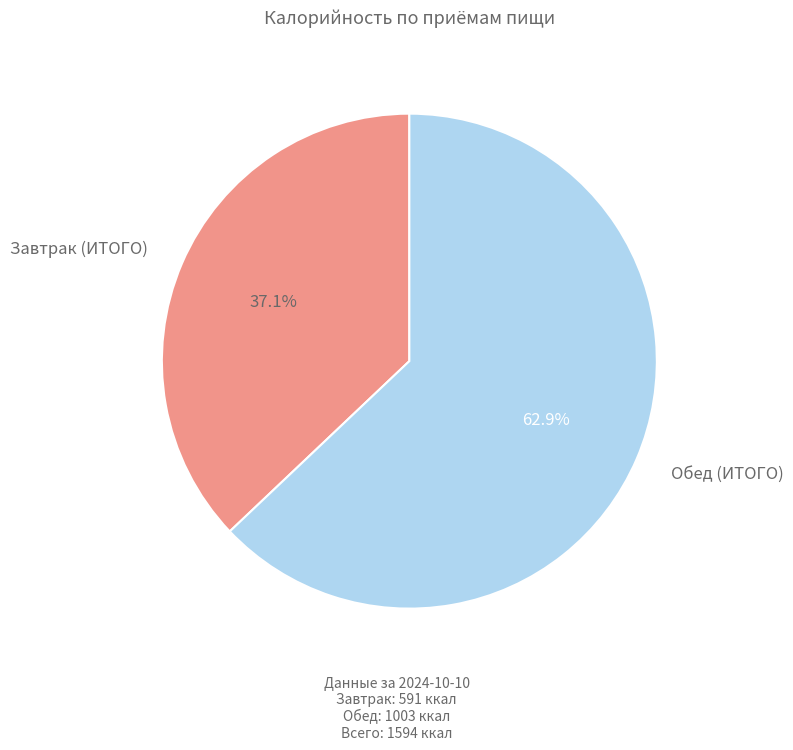

Does any single category account for the majority?

Yes